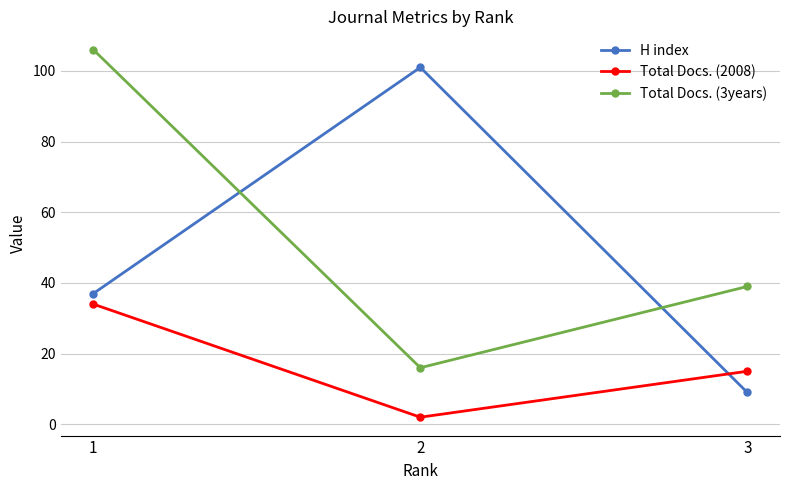

Between 2 and 3, which series saw the biggest shift?

H index